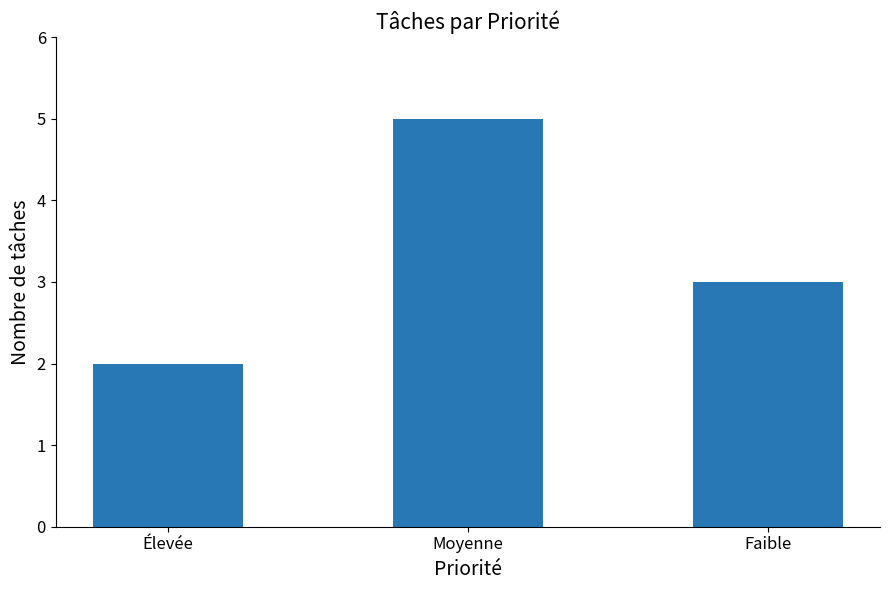

What is the value of the 3rd bar from the left?

3